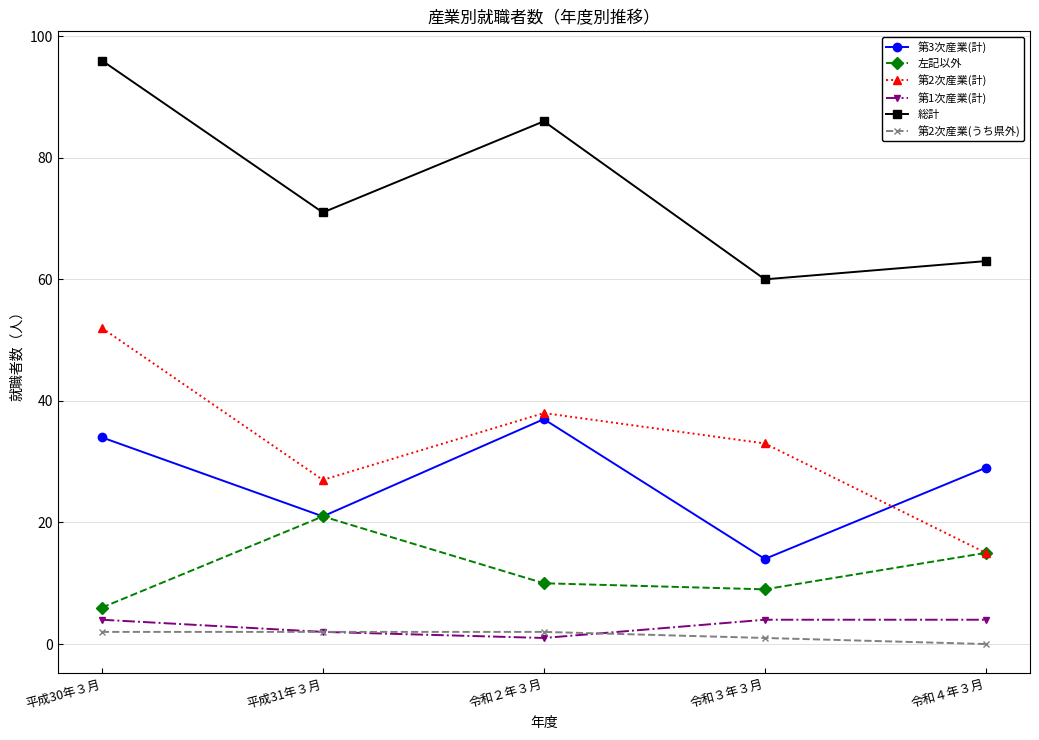

At which category does the chart reach its peak across all series?

平成30年３月